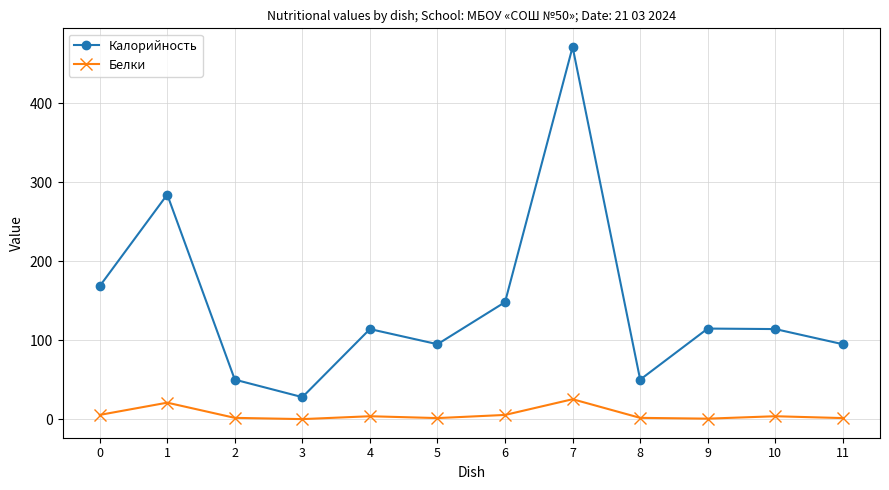

In Калорийность, how many points are lower than both neighbors (excluding endpoints)?

3